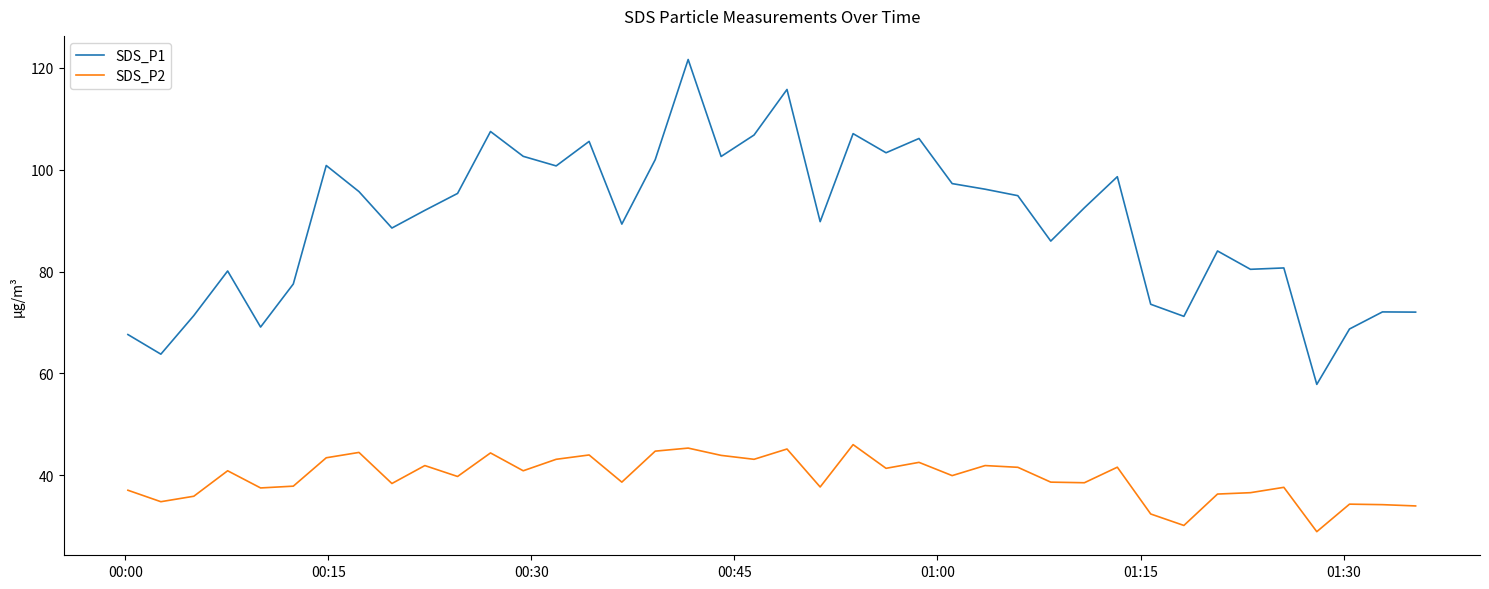

Which series has the largest total across all categories?

SDS_P1